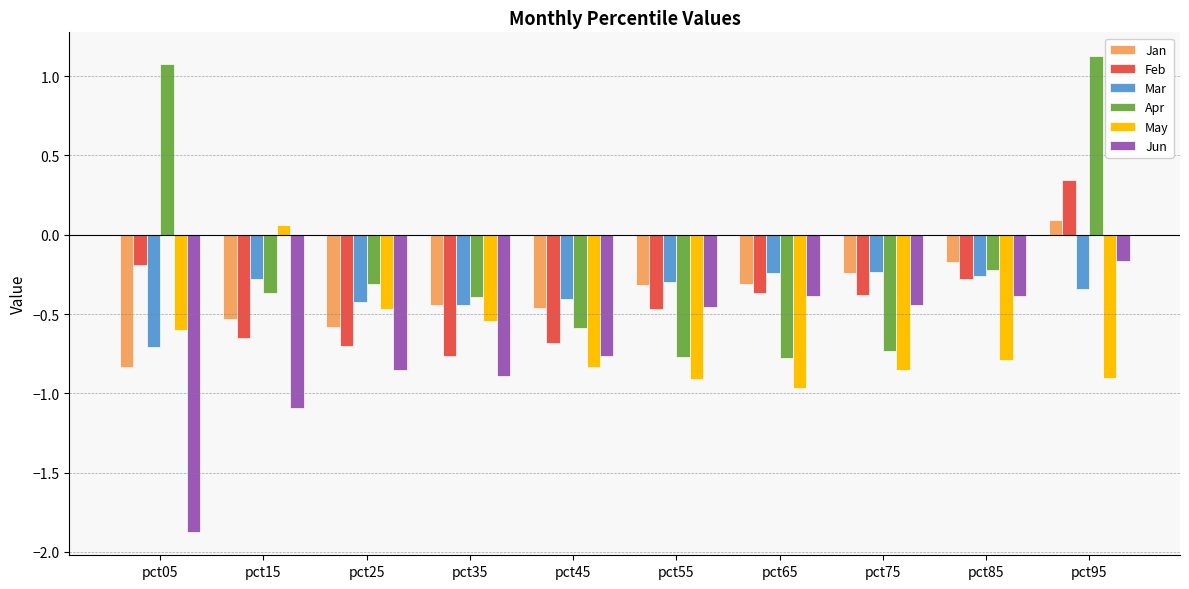

At which label is Jan closest to 0?

pct95